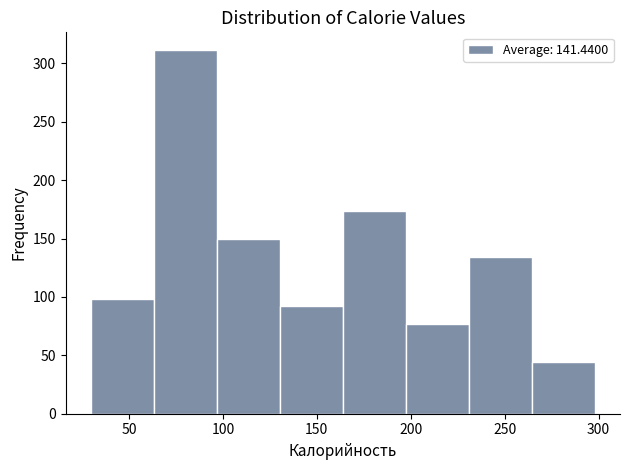

Reading left to right, list every bar in this chart as the range it spans on the x-axis followed by its height. Neither the bar edges nor the heights are printed on the chart, so give them approximately, as read against the axes.

30 to 65: 100
65 to 95: 310
95 to 130: 150
130 to 165: 90
165 to 195: 175
195 to 230: 75
230 to 265: 135
265 to 300: 45